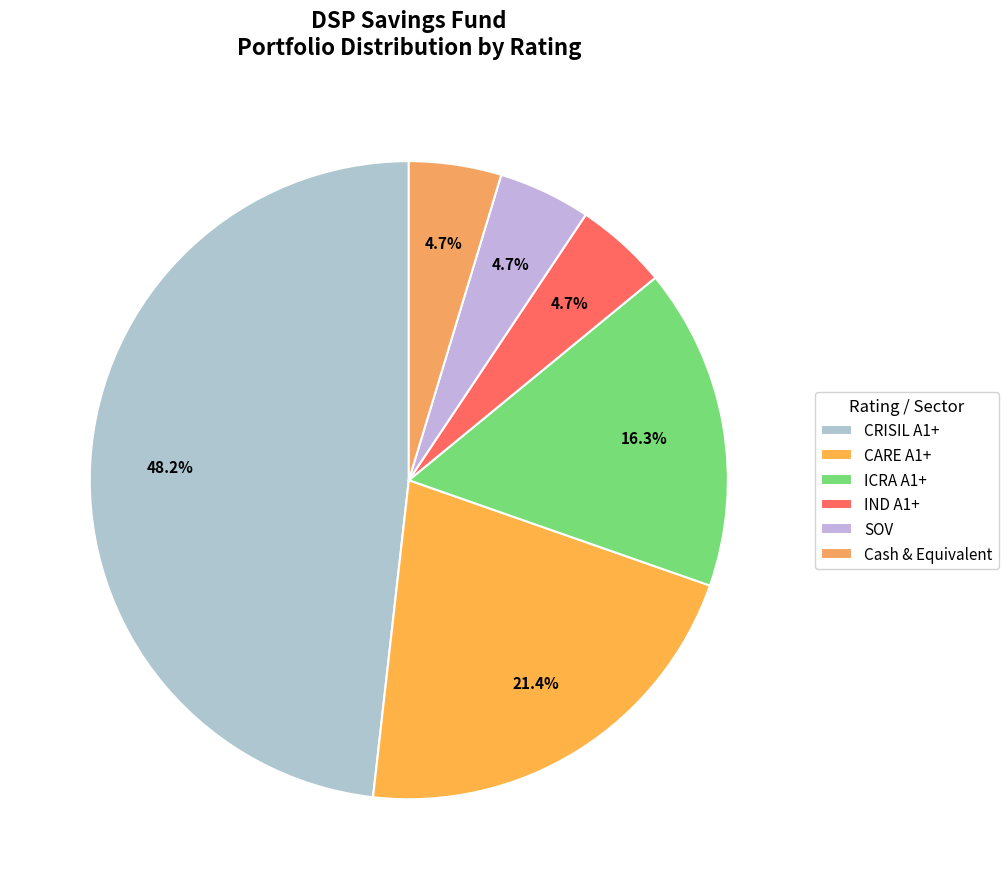

What percentage is NOT represented by IND A1+?

95.3%